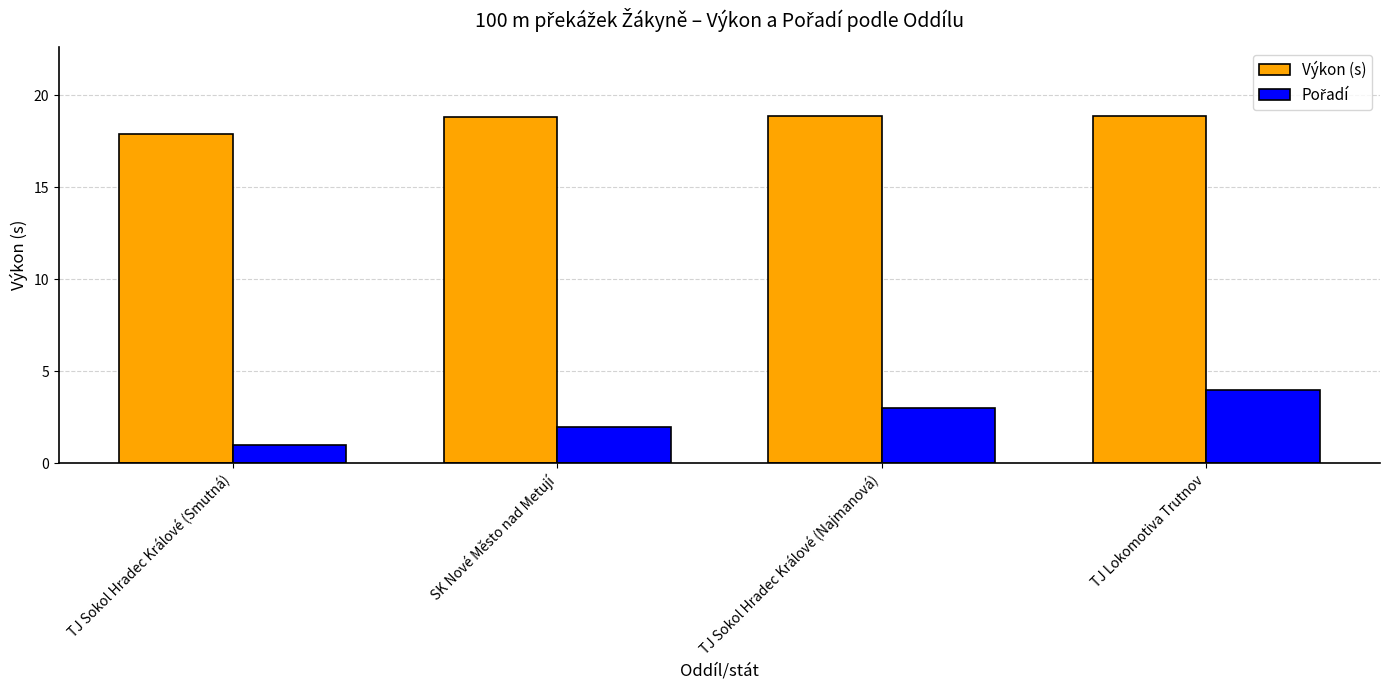

True or false: Výkon (s) has a value of 3.6 at TJ Sokol Hradec Králové (Smutná).

False